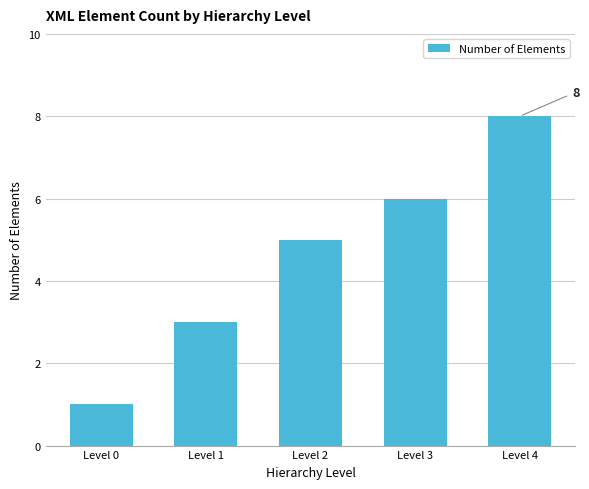

Which has a higher value, Level 3 or Level 2?

Level 3